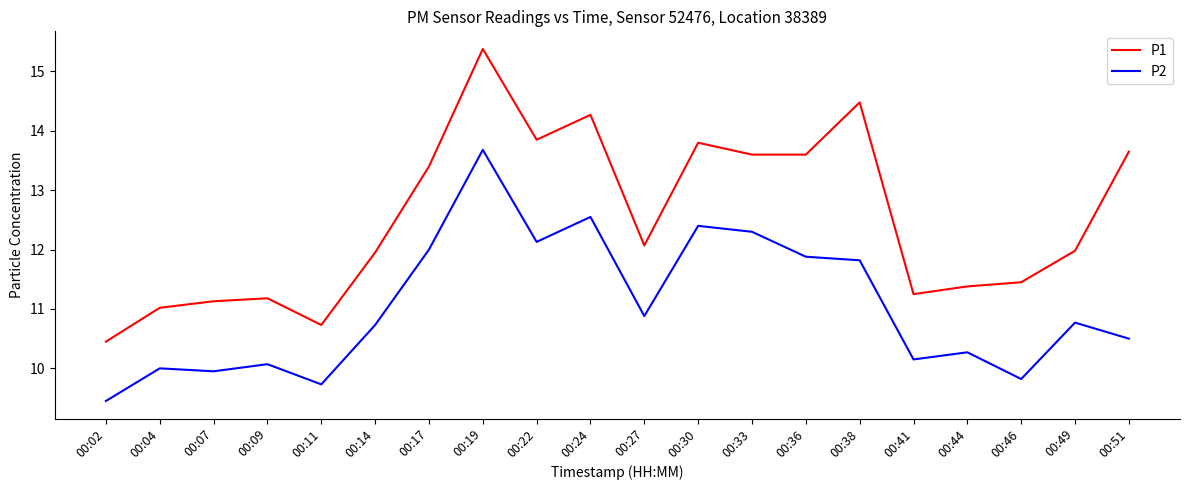

Is it true that P1 equals 18.3 at 00:51?

False